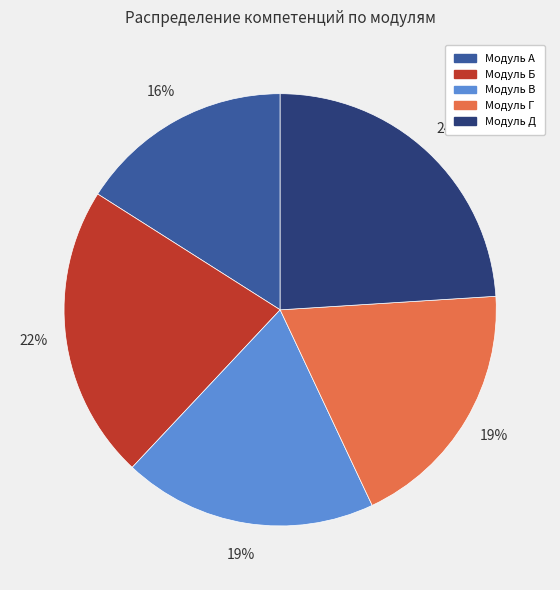

To the nearest percent, what is the average slice percentage?

20%